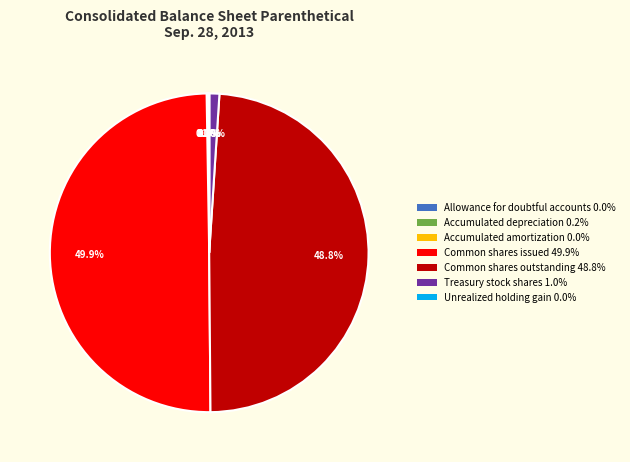

Is it true that Common shares issued is 50% of the pie?

True